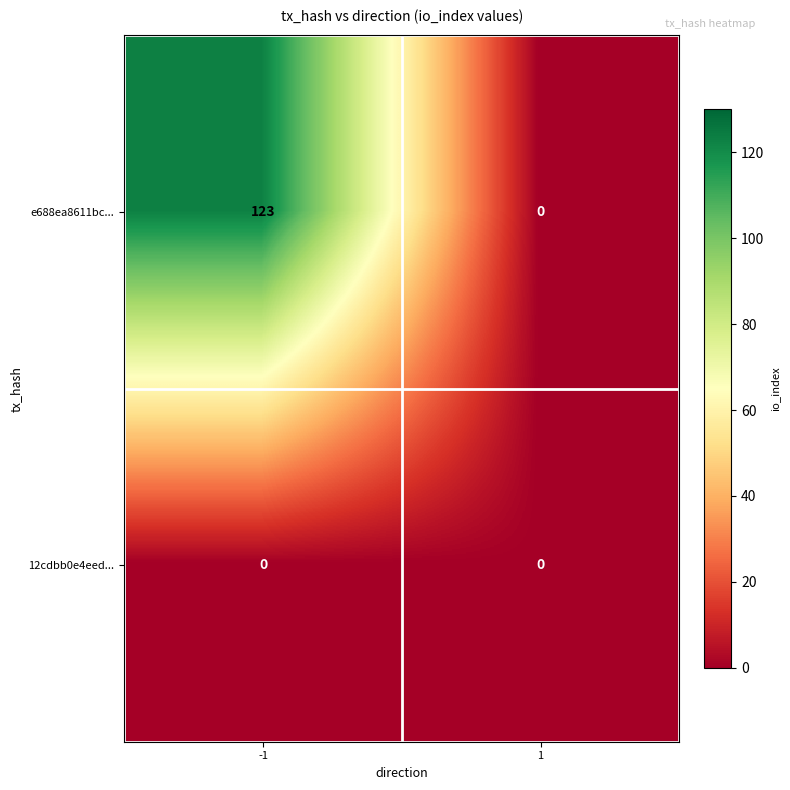

Reading right to left, what are all the values shown in this chart?

e688ea8611bc...: 1=0	-1=123
12cdbb0e4eed...: 1=0	-1=0